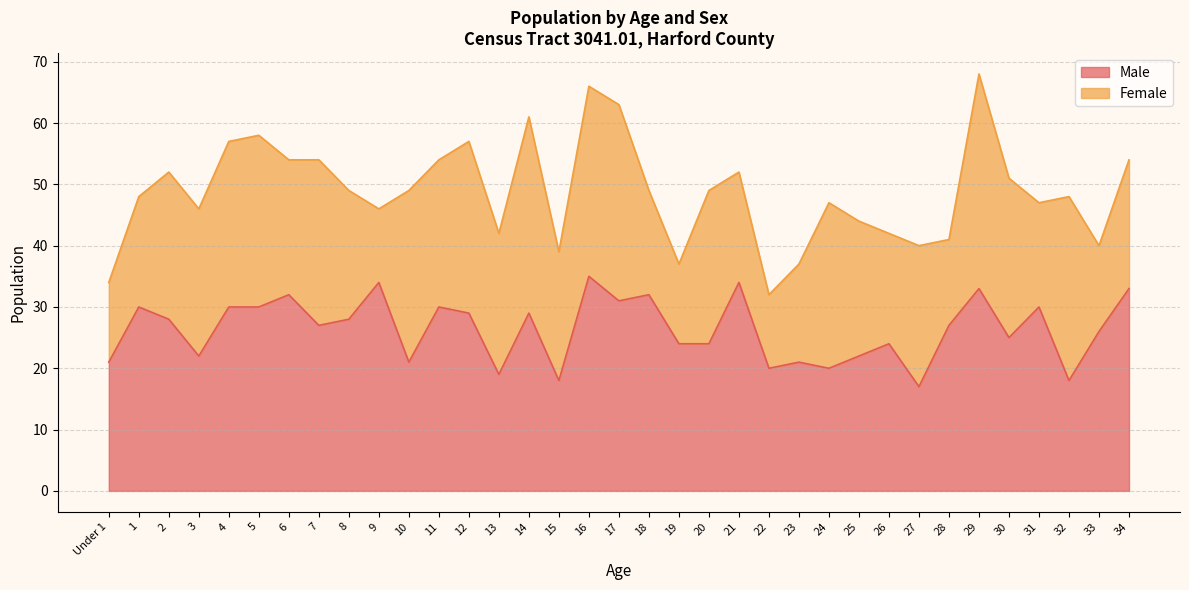

List the labels in order of value, largest first.

16, 9, 21, 29, 34, 6, 18, 17, 1, 4, 5, 11, 31, 12, 14, 2, 8, 7, 28, 33, 30, 19, 20, 26, 3, 25, Under 1, 10, 23, 22, 24, 13, 15, 32, 27